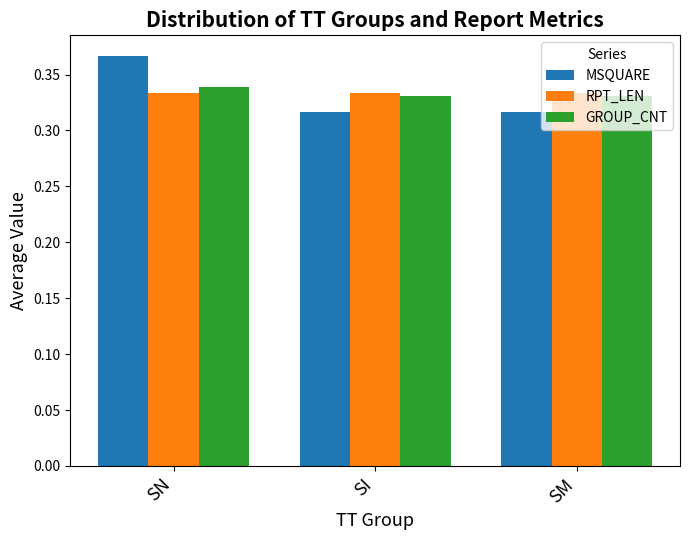

At which category is the sum across all series the highest?

SN